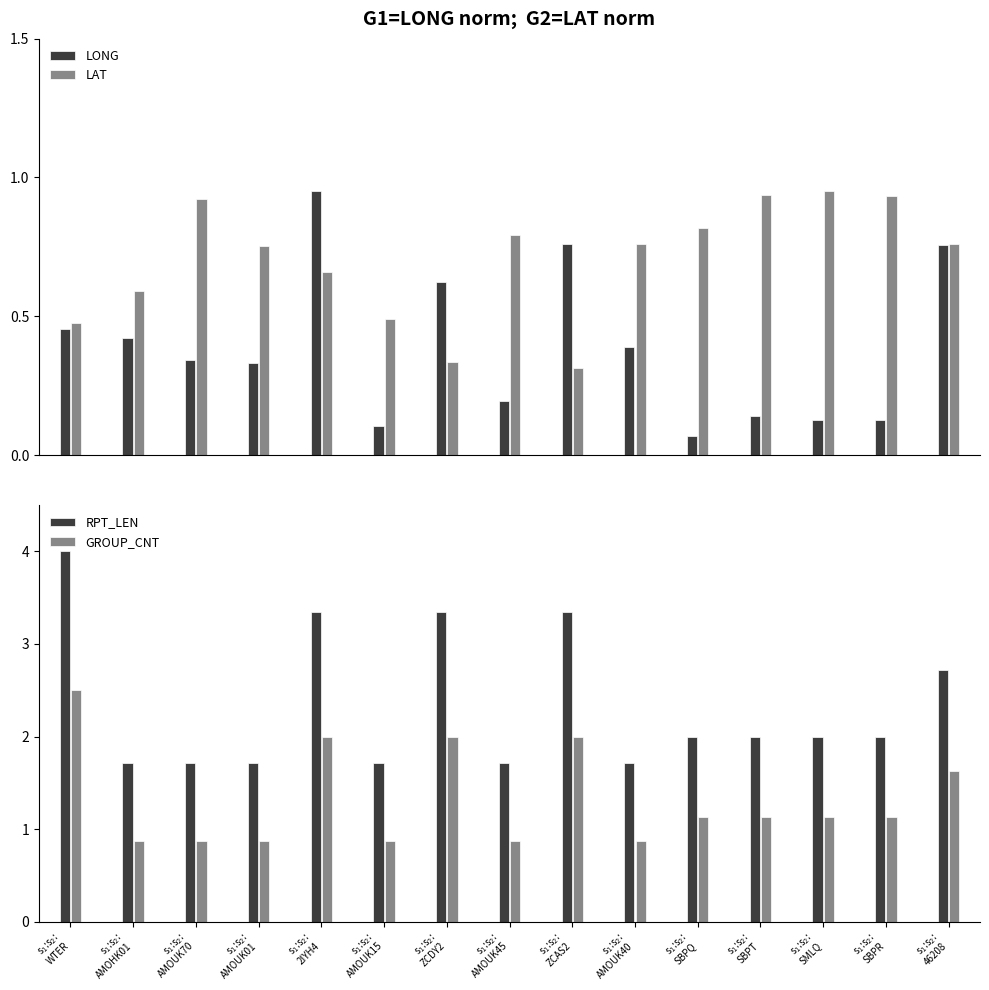

What is the minimum value for LONG?

0.1